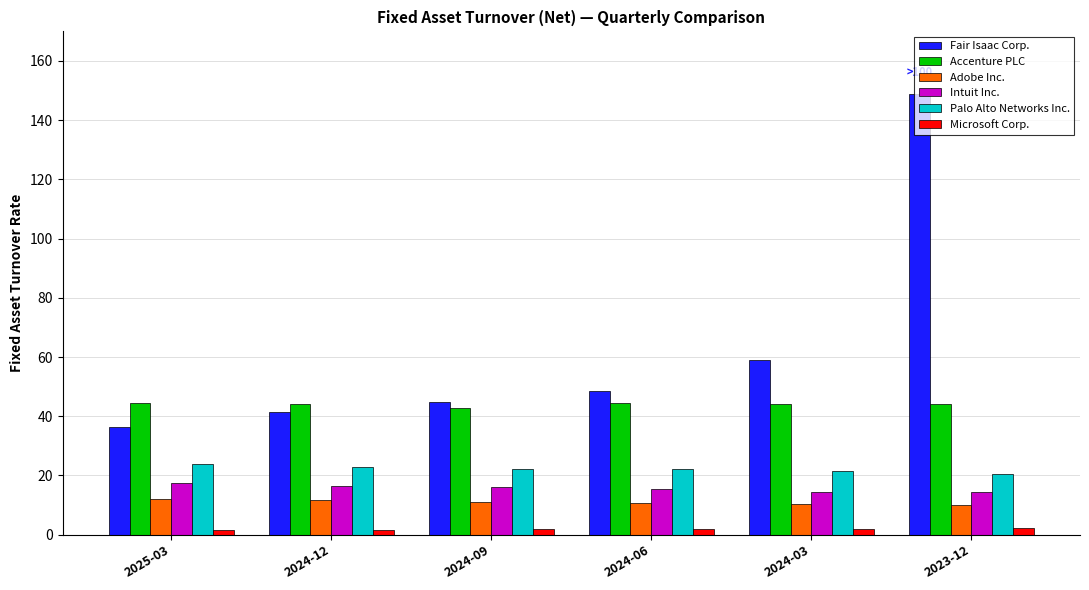

What is the label of the 5th bar from the right?

2024-12